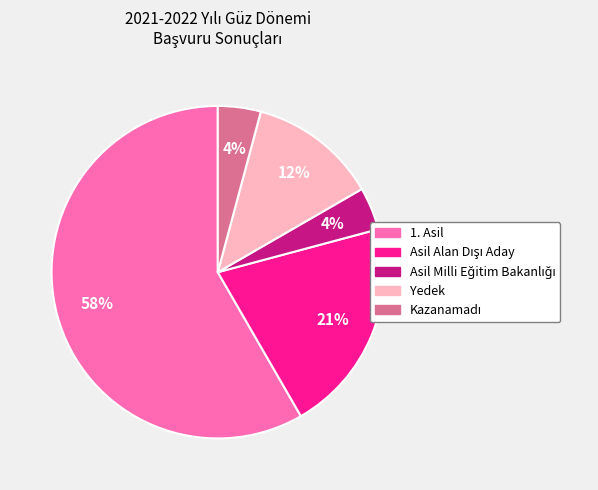

Is it true that Yedek is 12% of the pie?

True